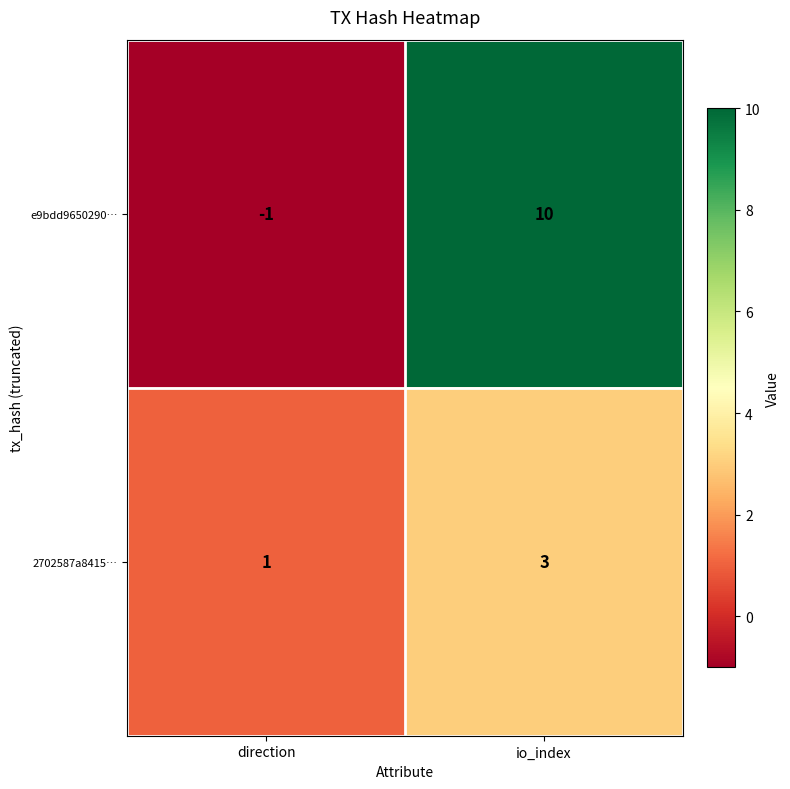

What is the greatest value displayed?

10